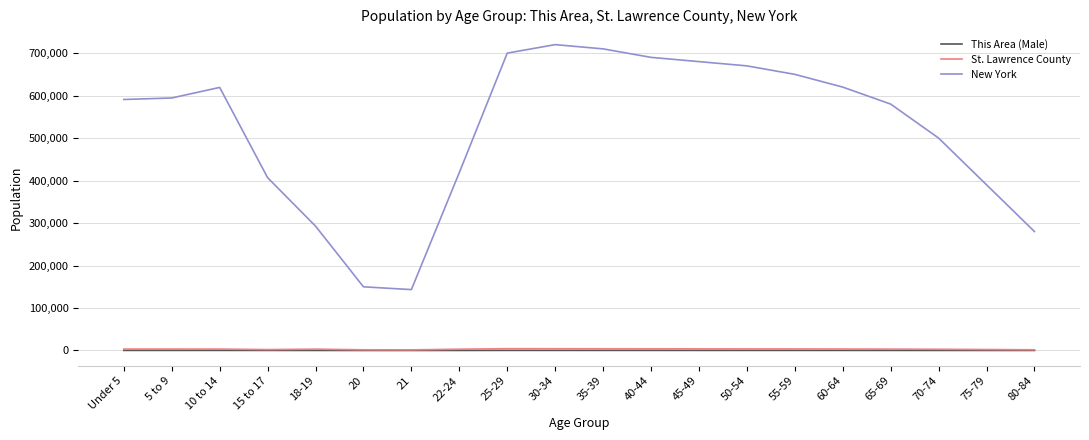

The value of New York at 60-64 is 385383. True or false?

False